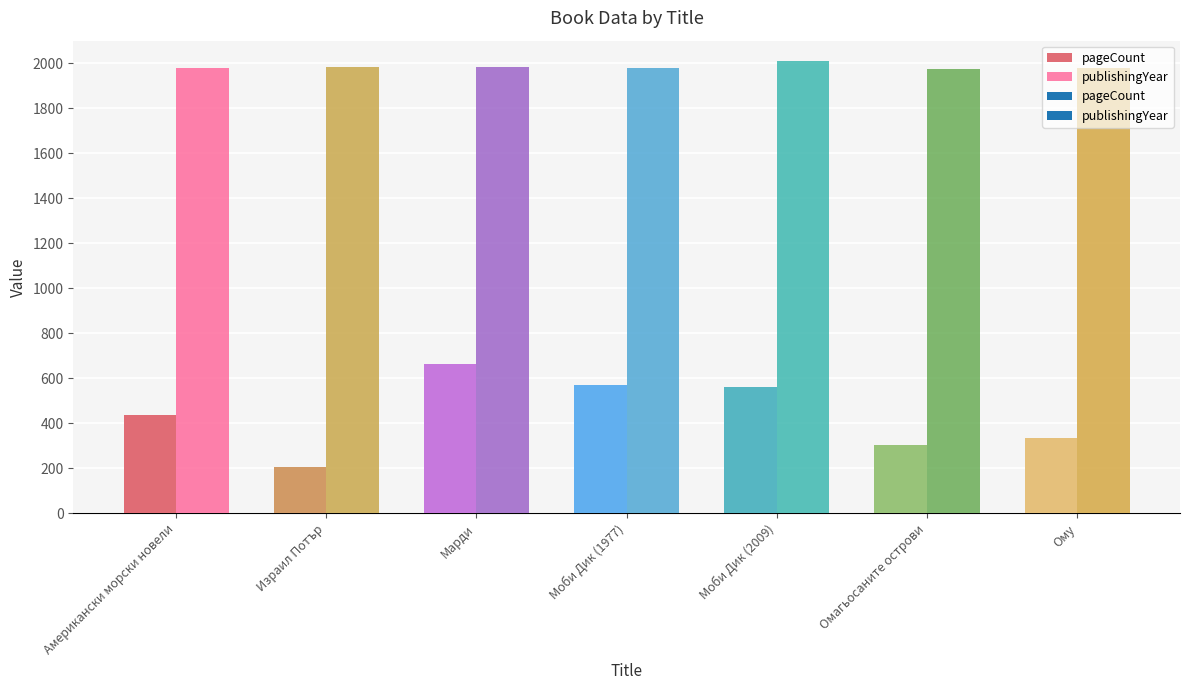

Is the value of publishingYear at Моби Дик (1977) greater than the value of pageCount at Ому?

Yes